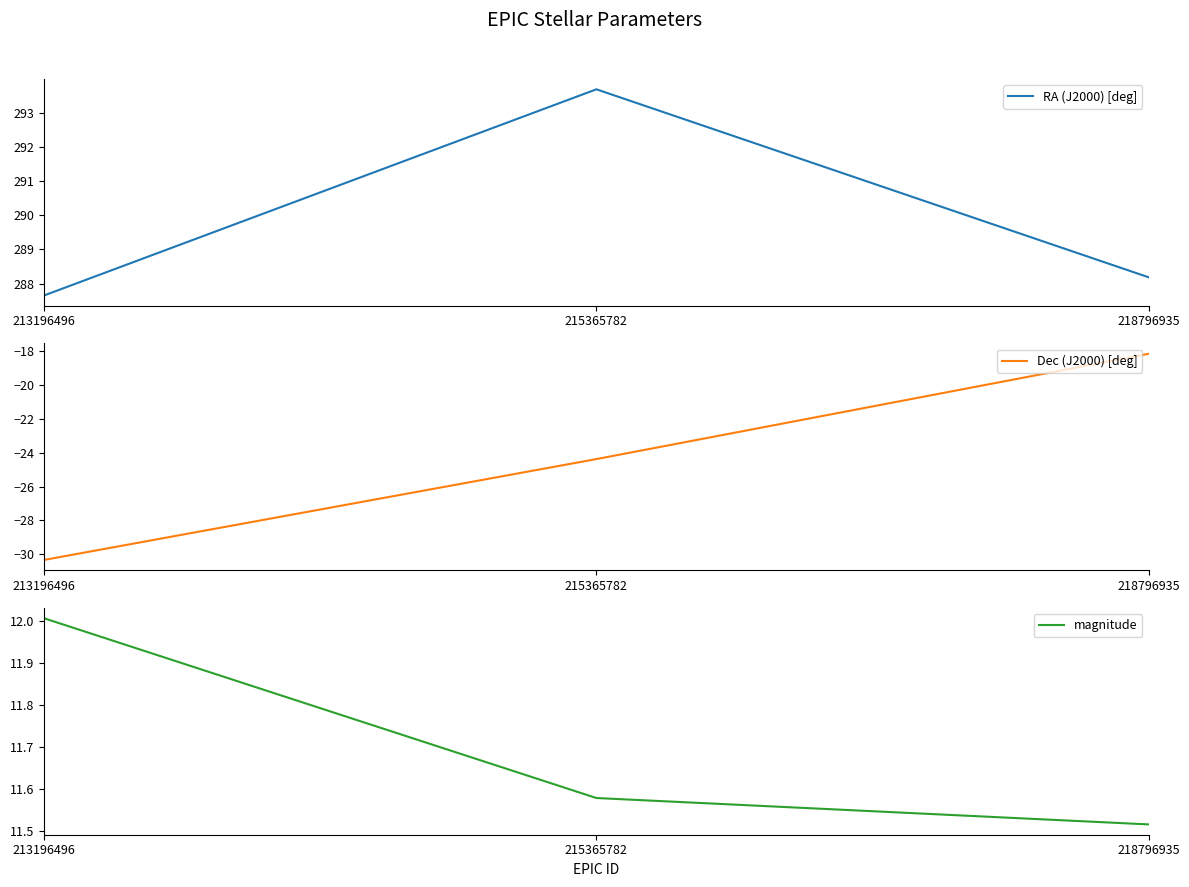

Which category has the lowest value in the Dec (J2000) [deg] series?

213196496